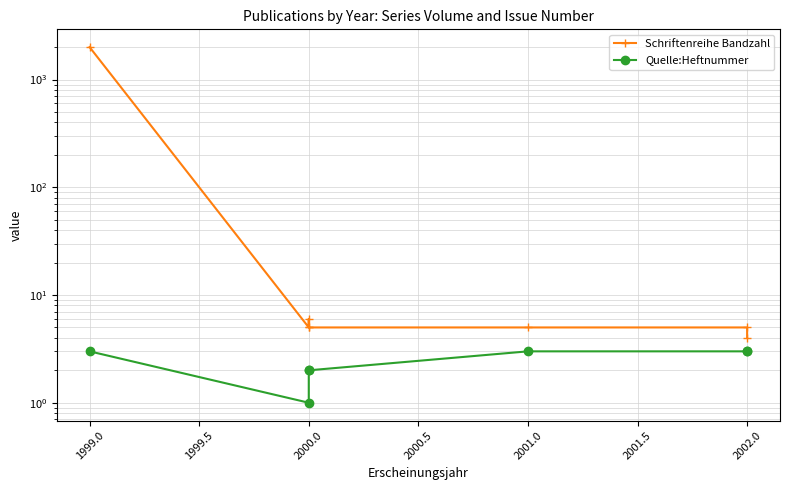

The Quelle:Heftnummer series shows 2 at 2000.0. True or false?

True